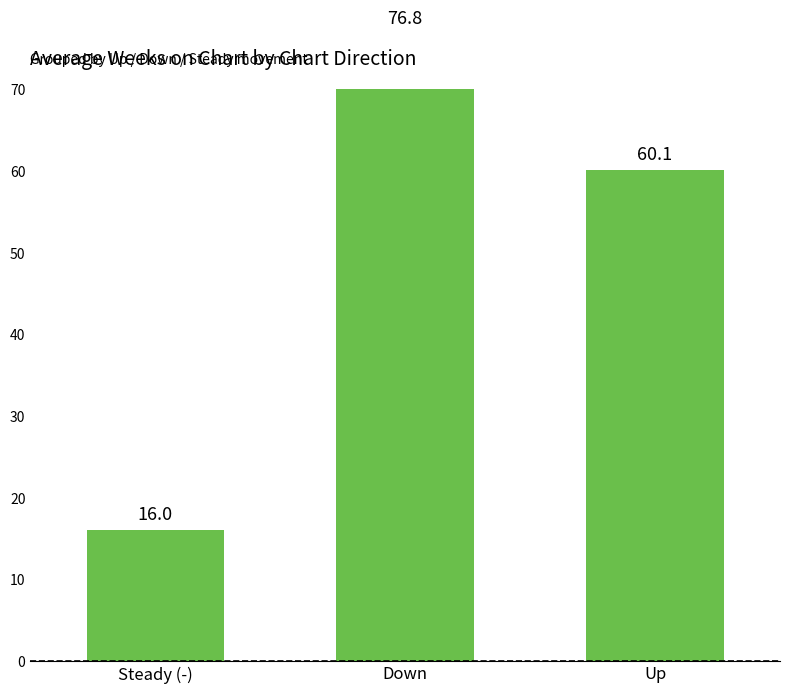

Does the chart contain stacked bars?

No